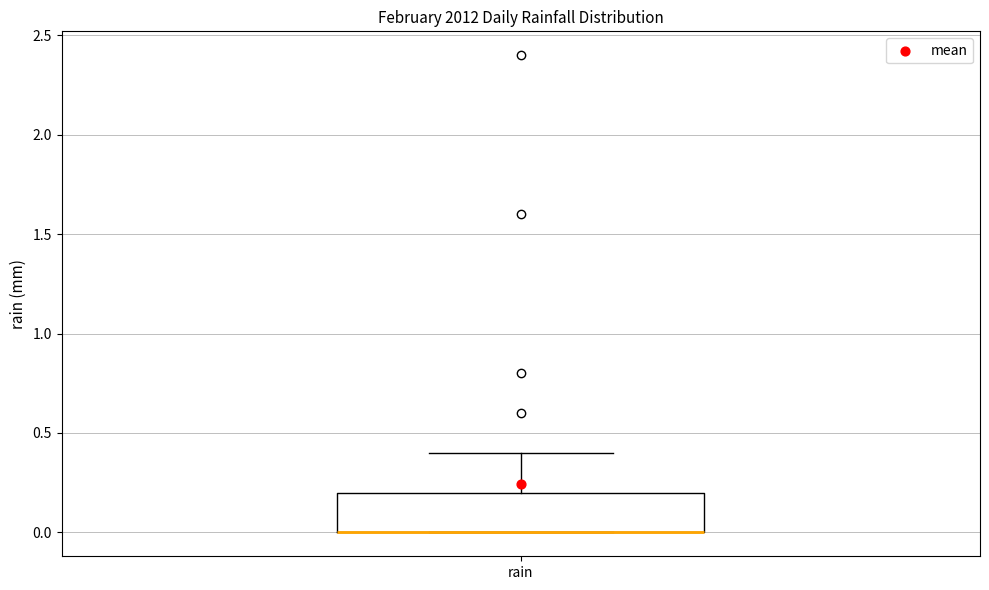

Transcribe this box plot: give where the median line is, the range the box spans, and where the two whiskers end, as read against the y-axis. The values are not printed on the chart, so give them approximately, as read against the axis.

median 0.0 (drawn on the box's lower edge), box 0.0 to 0.2, whiskers 0.0 to 0.4